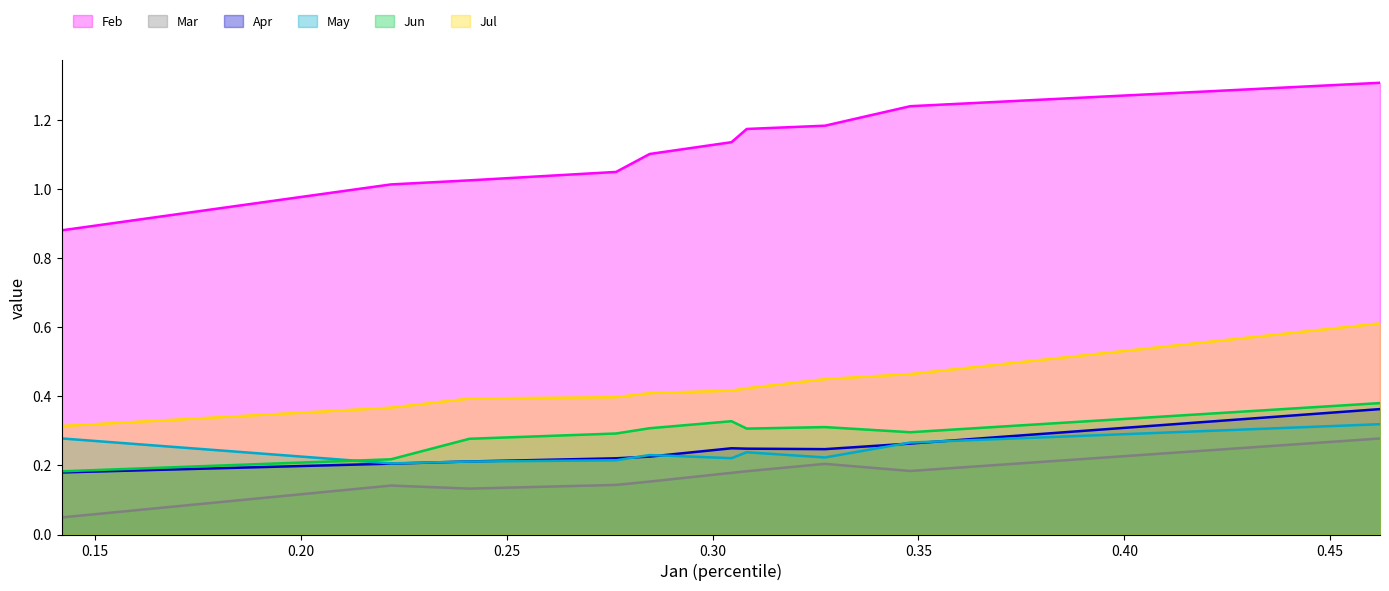

What is the difference between the maximum and minimum values in the May series?

0.1